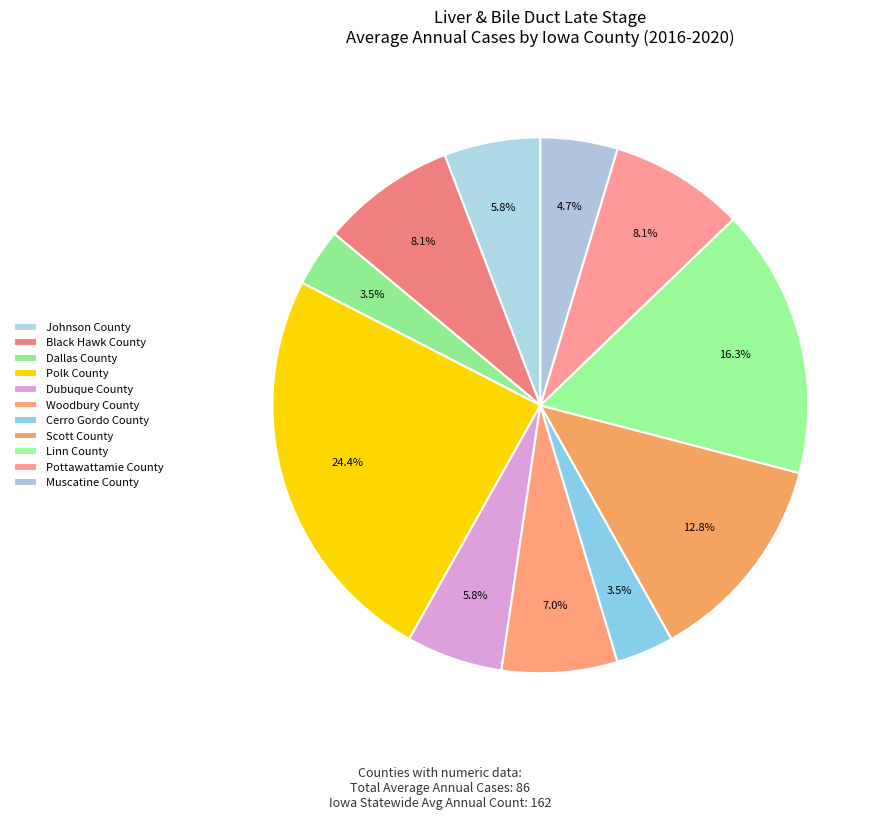

Do Linn County and Muscatine County together represent more than half of the pie?

No